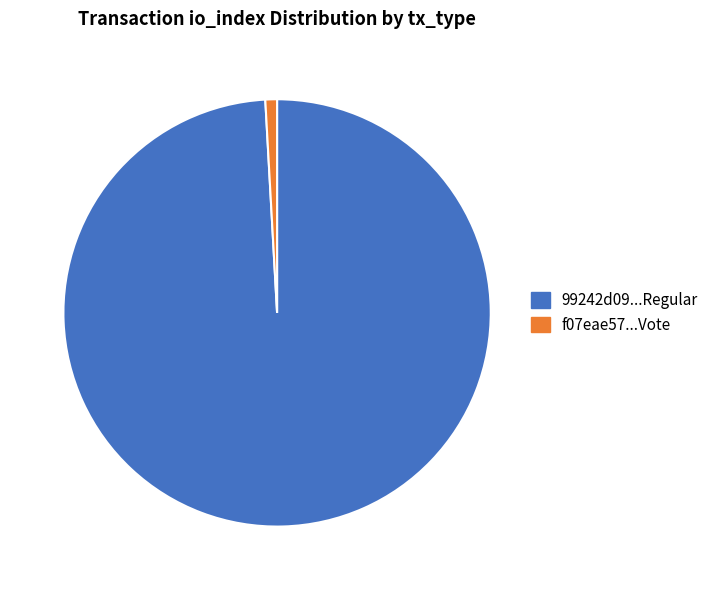

How many segments does this pie chart have?

2